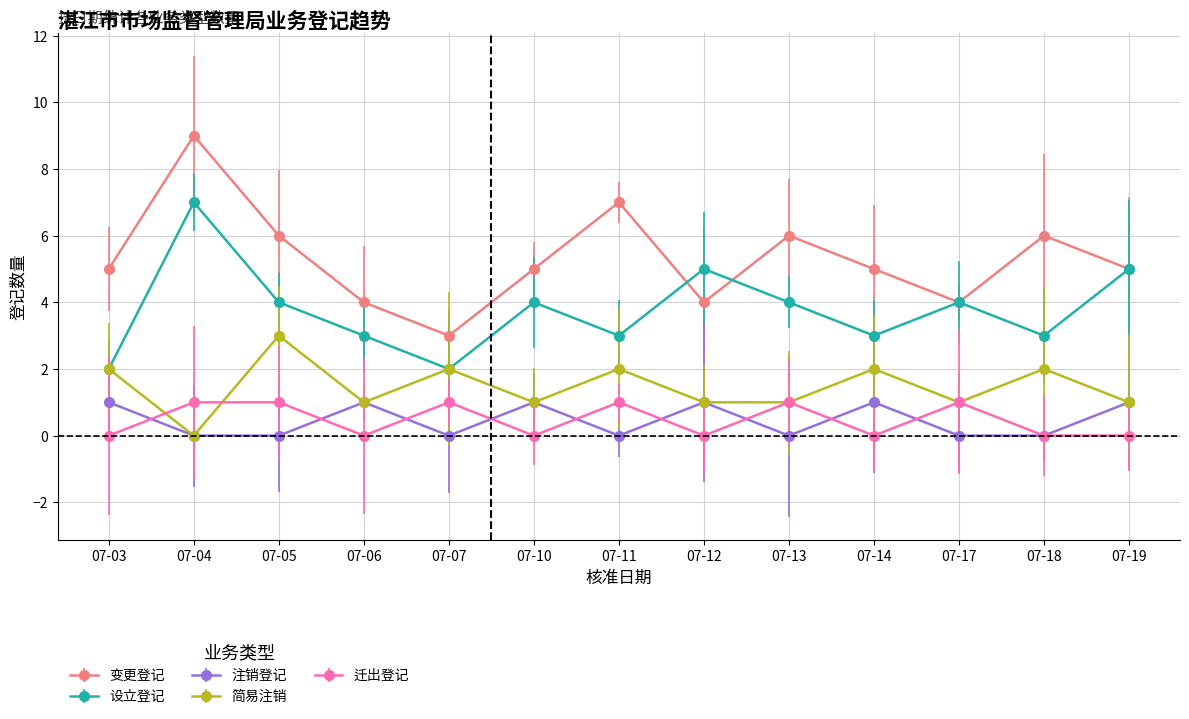

True or false: 变更登记 and 注销登记 intersect in this chart.

False